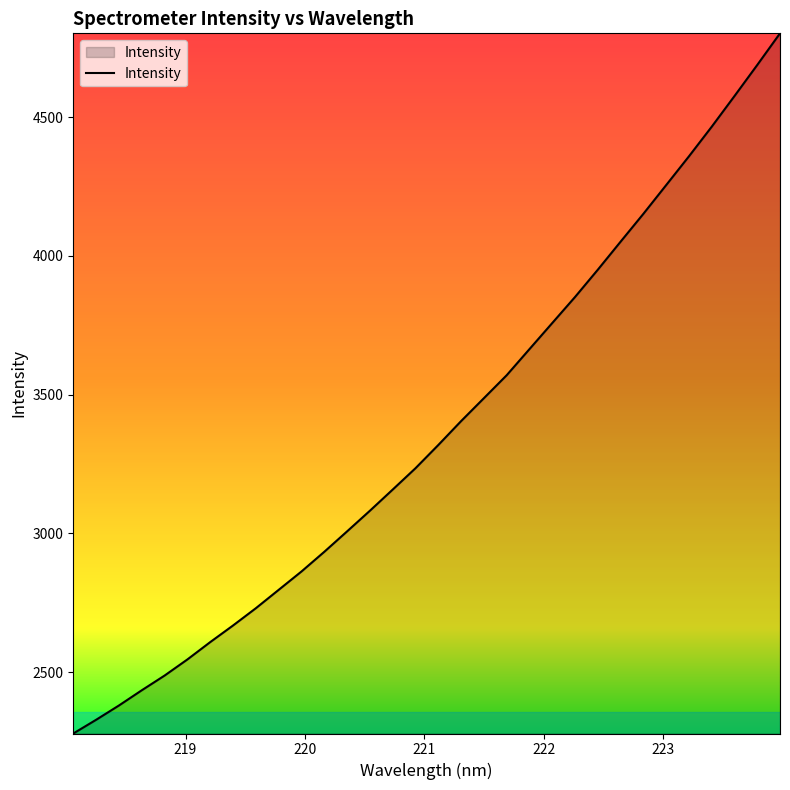

What is the minimum value shown in the chart?

2278.7